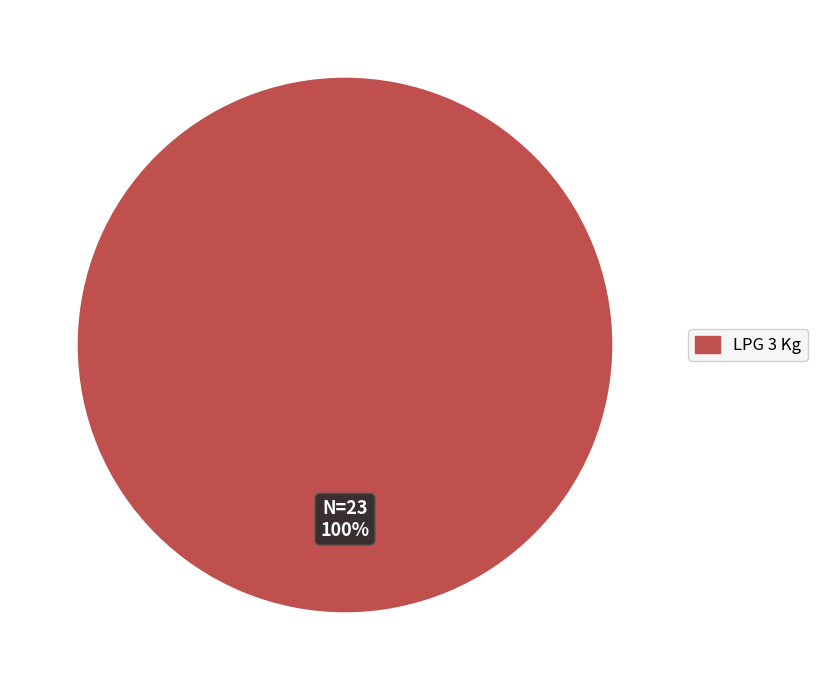

Is there a majority slice in this chart?

Yes